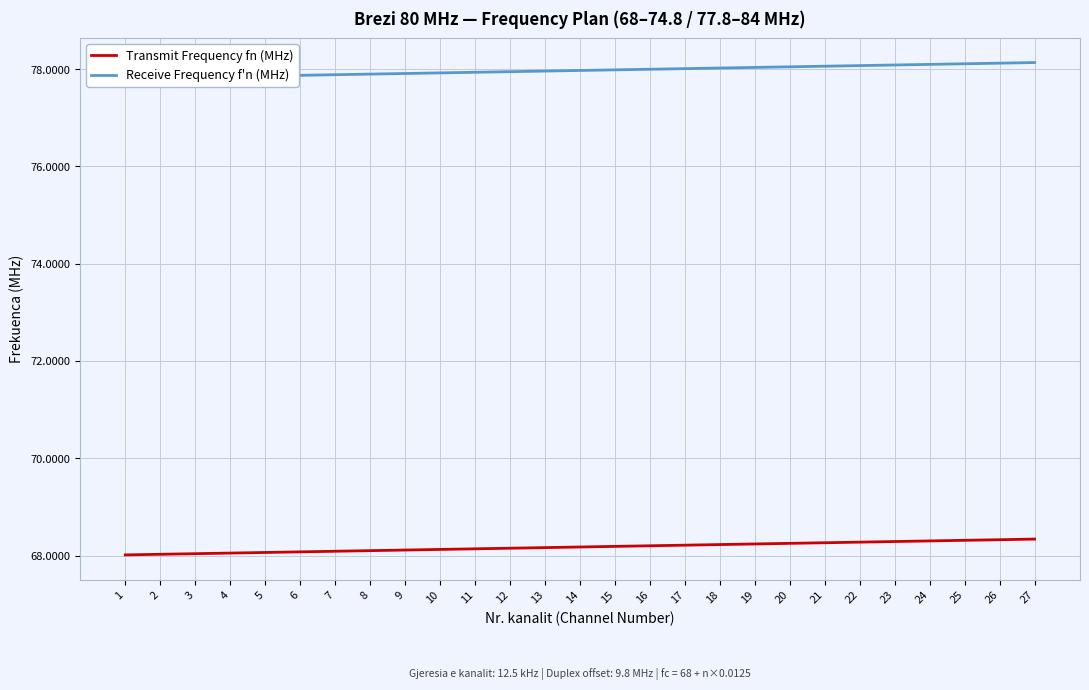

True or false: Receive Frequency f'n (MHz) has a value of 77.9 at 5.

True